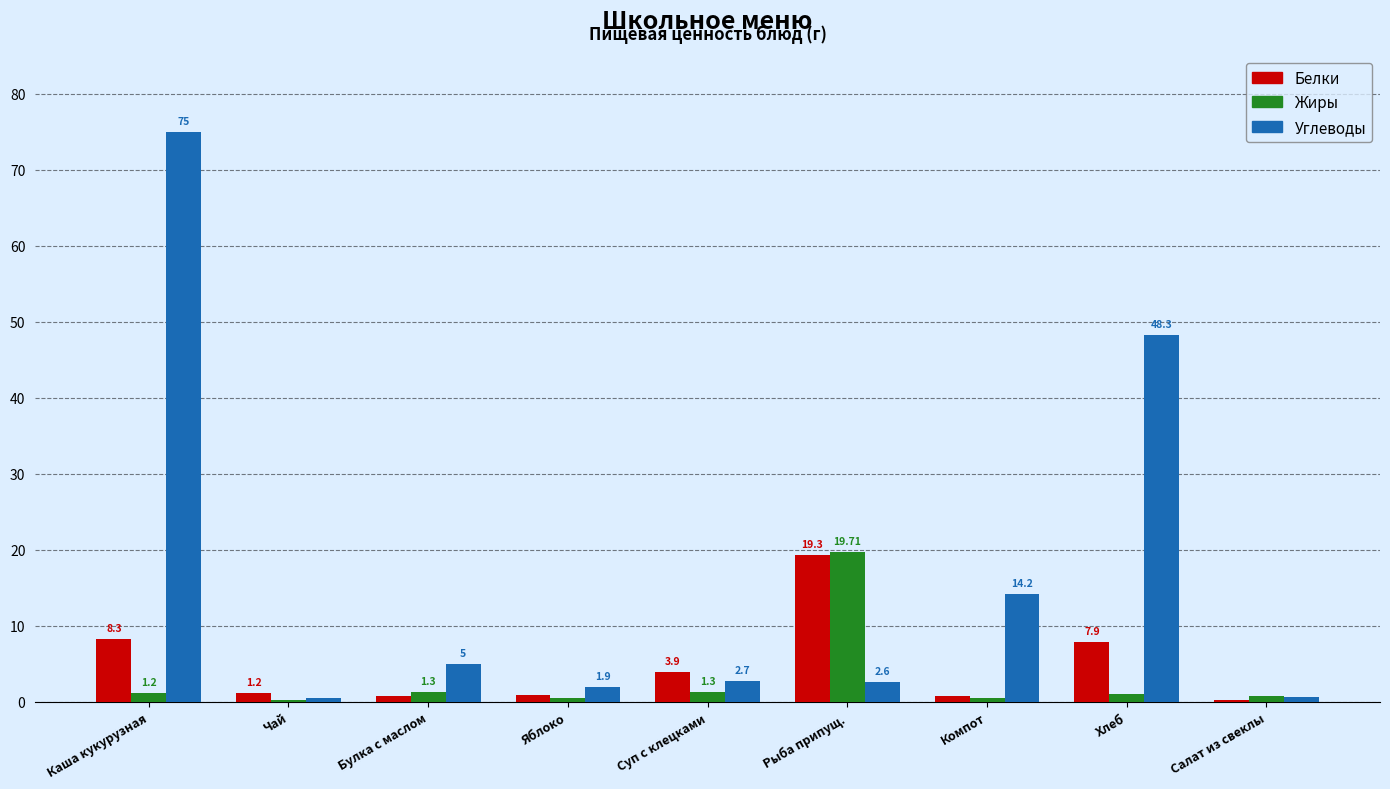

Does the chart contain stacked bars?

No